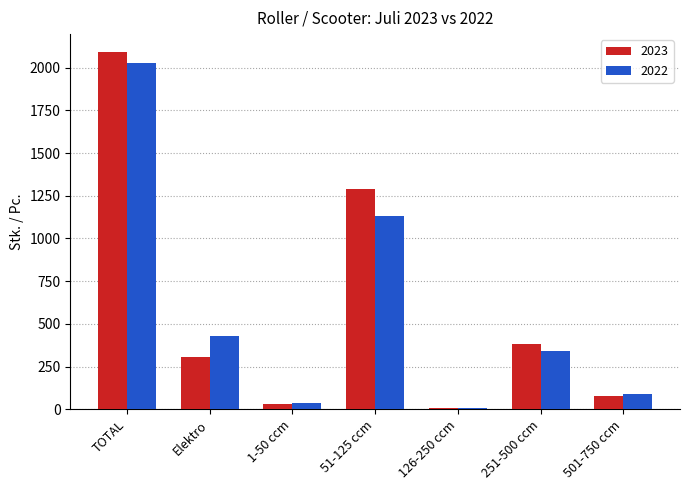

At which label is 2023 closest to 1050?

51-125 ccm